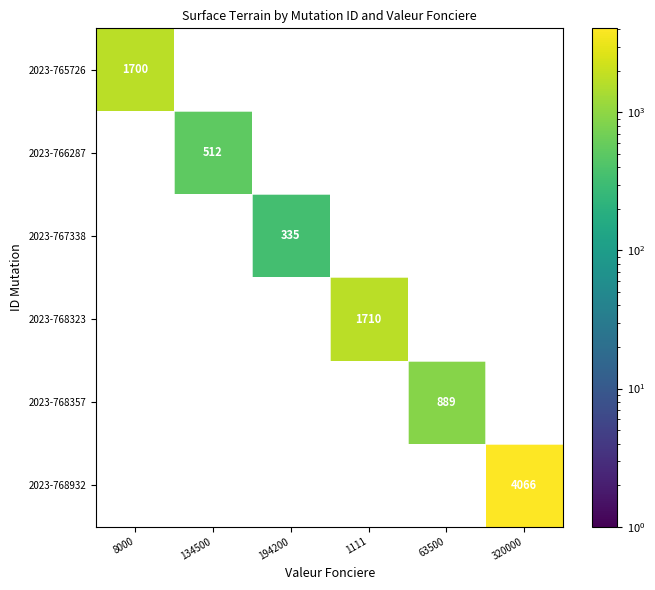

The 2023-766287 series shows 878 at 134500. True or false?

False